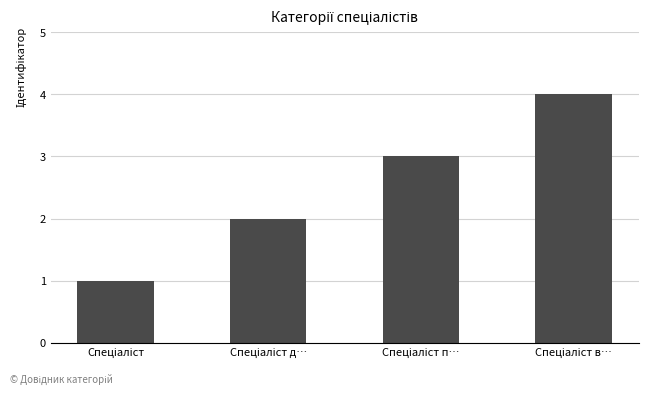

What is the difference between the maximum and minimum values?

3